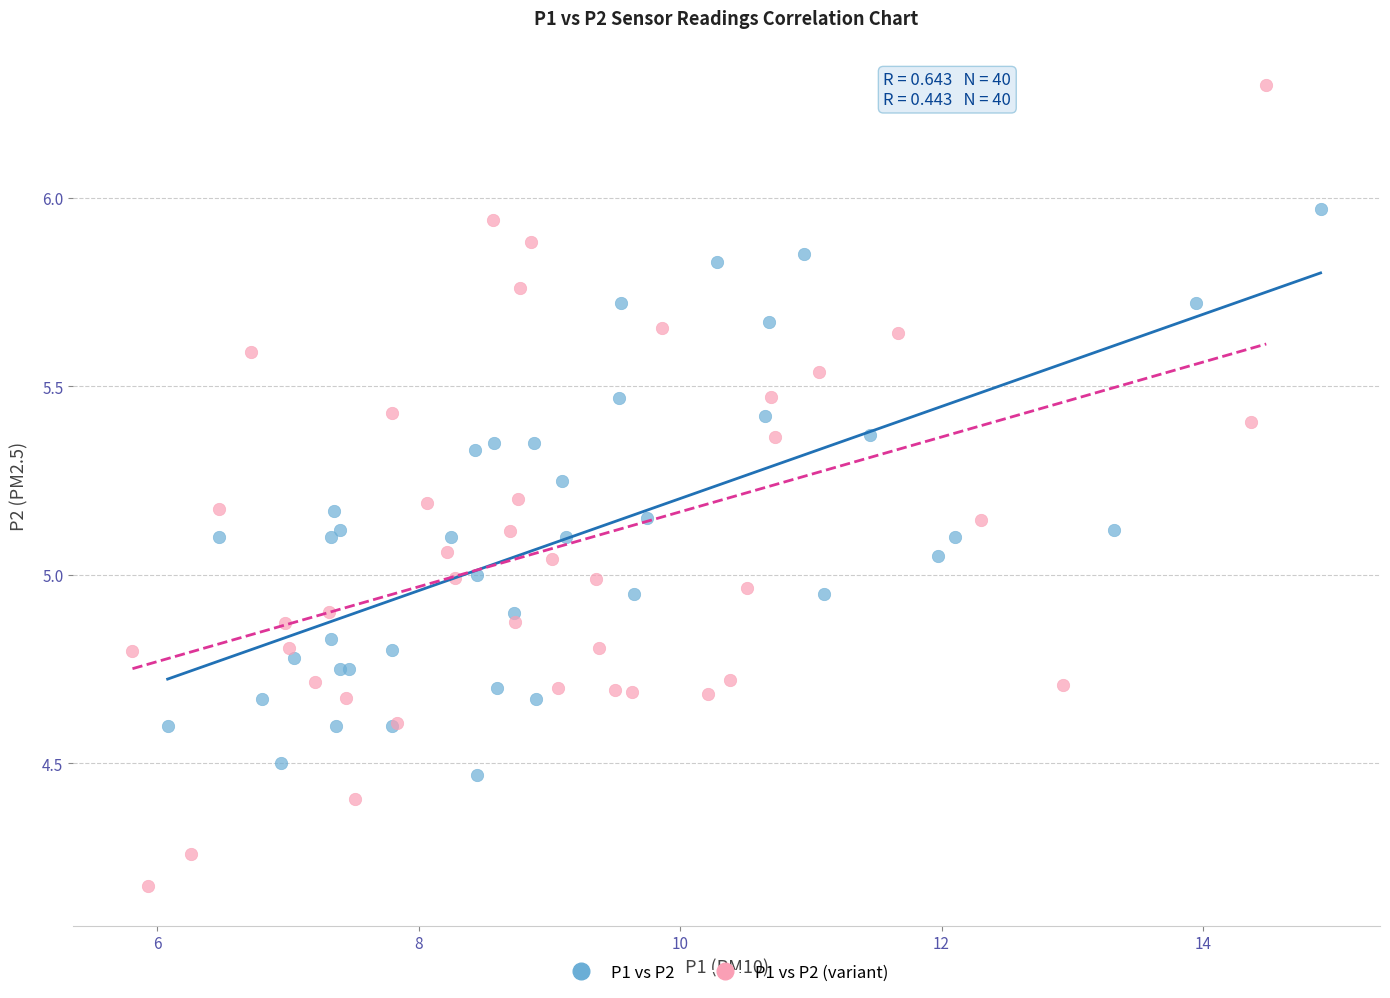

Which series contains the highest Y value?

P1 vs P2 (variant)